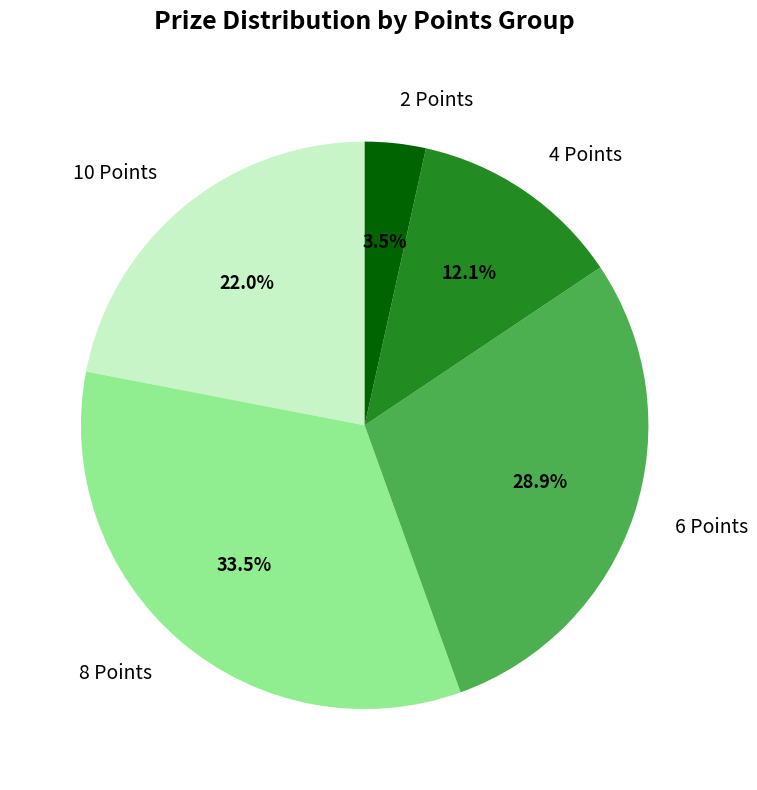

Which slice is the largest?

8 Points